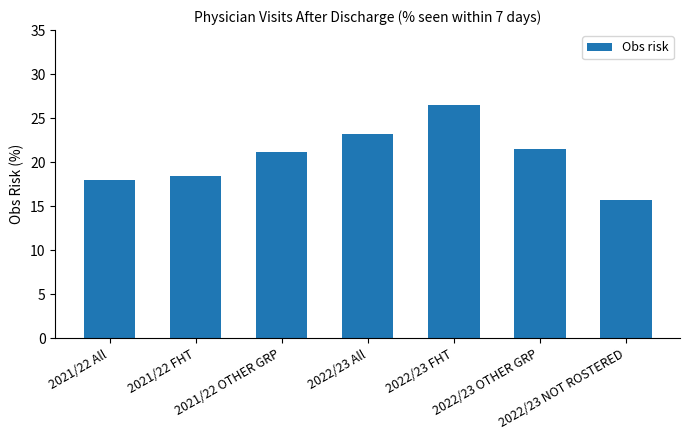

The value at 2022/23 All is 7.9. True or false?

False